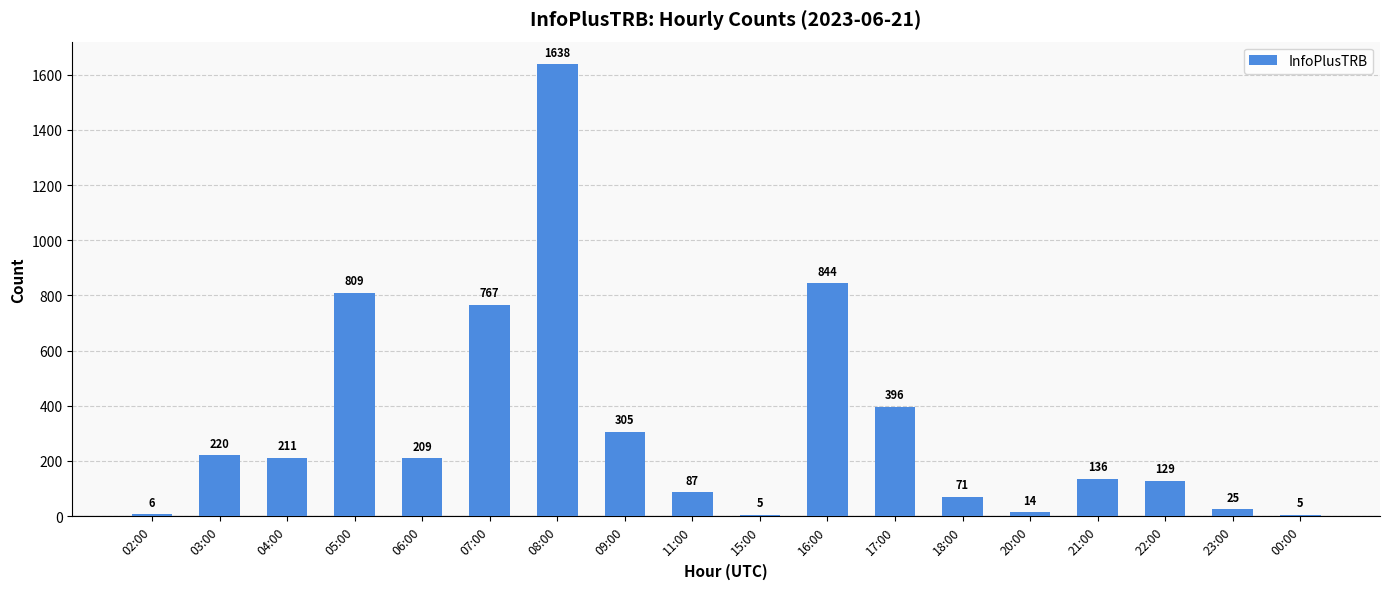

Which label corresponds to the largest value in the chart?

08:00